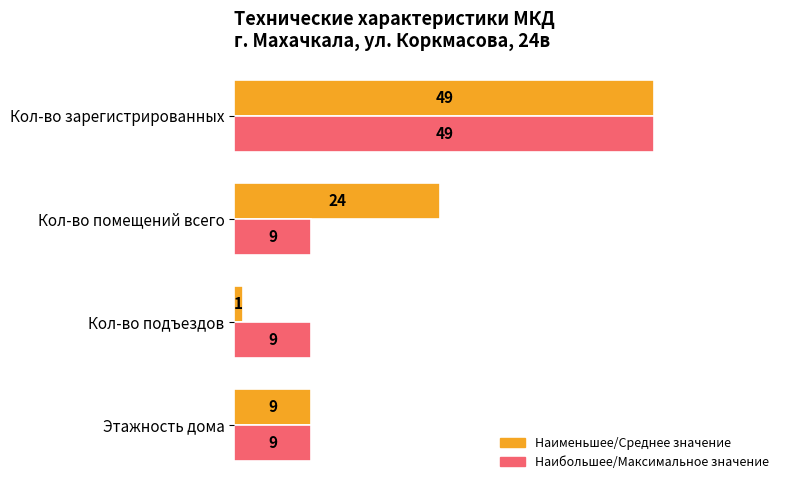

Which series has the widest spread of values?

Наименьшее/Среднее значение